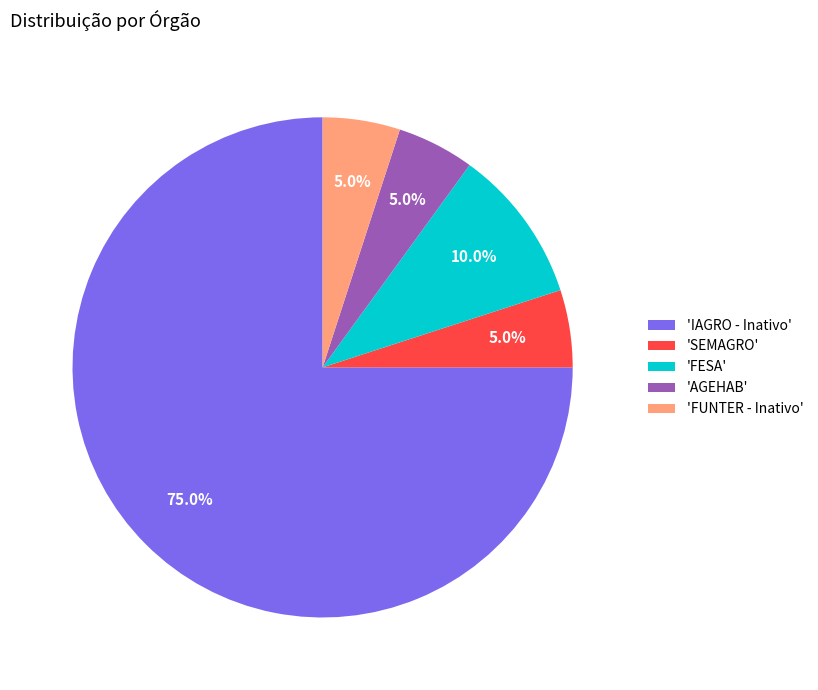

How many segments does this pie chart have?

5